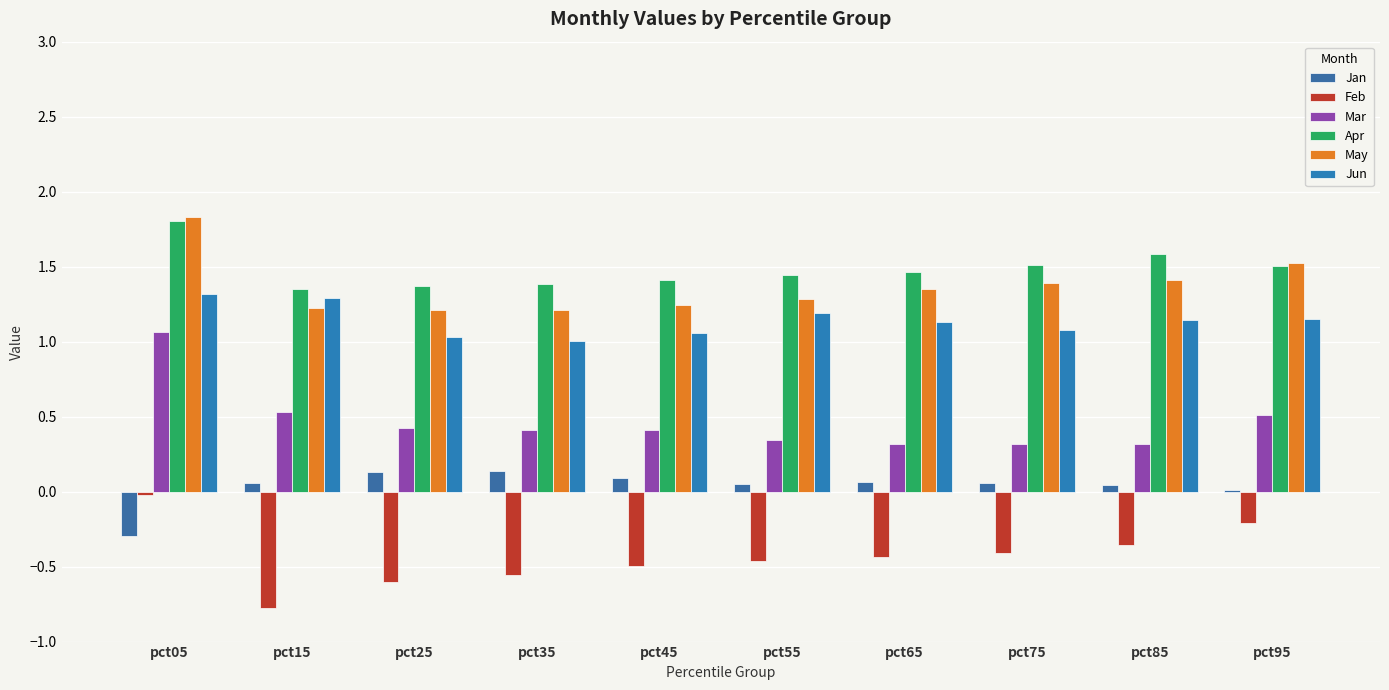

How many data points does each series have?

10